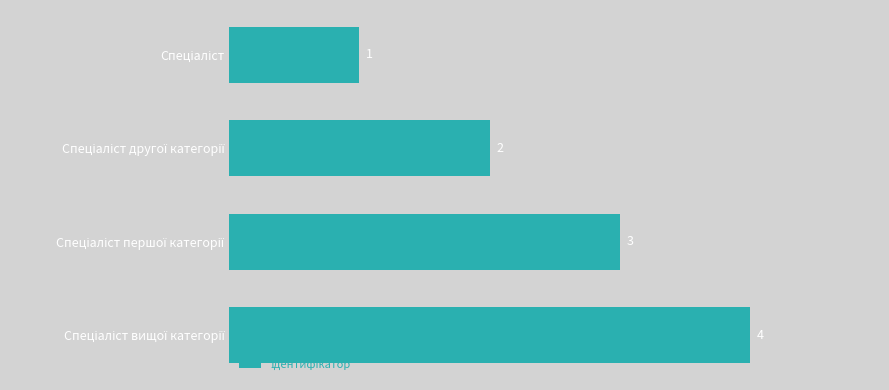

What is the maximum value shown in the chart?

4